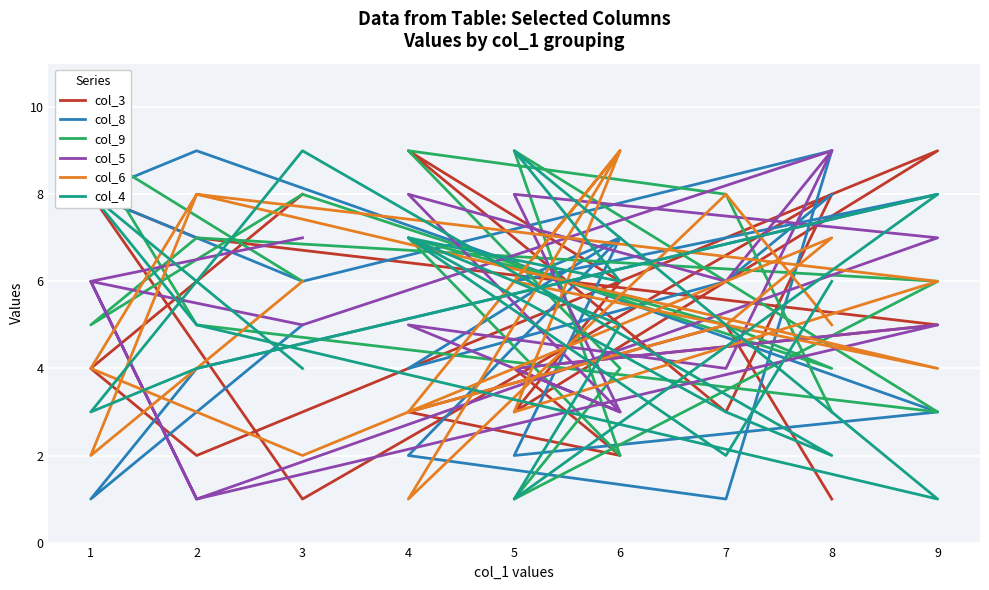

Which series ends up on top after the final intersection of col_8 and col_5?

col_5